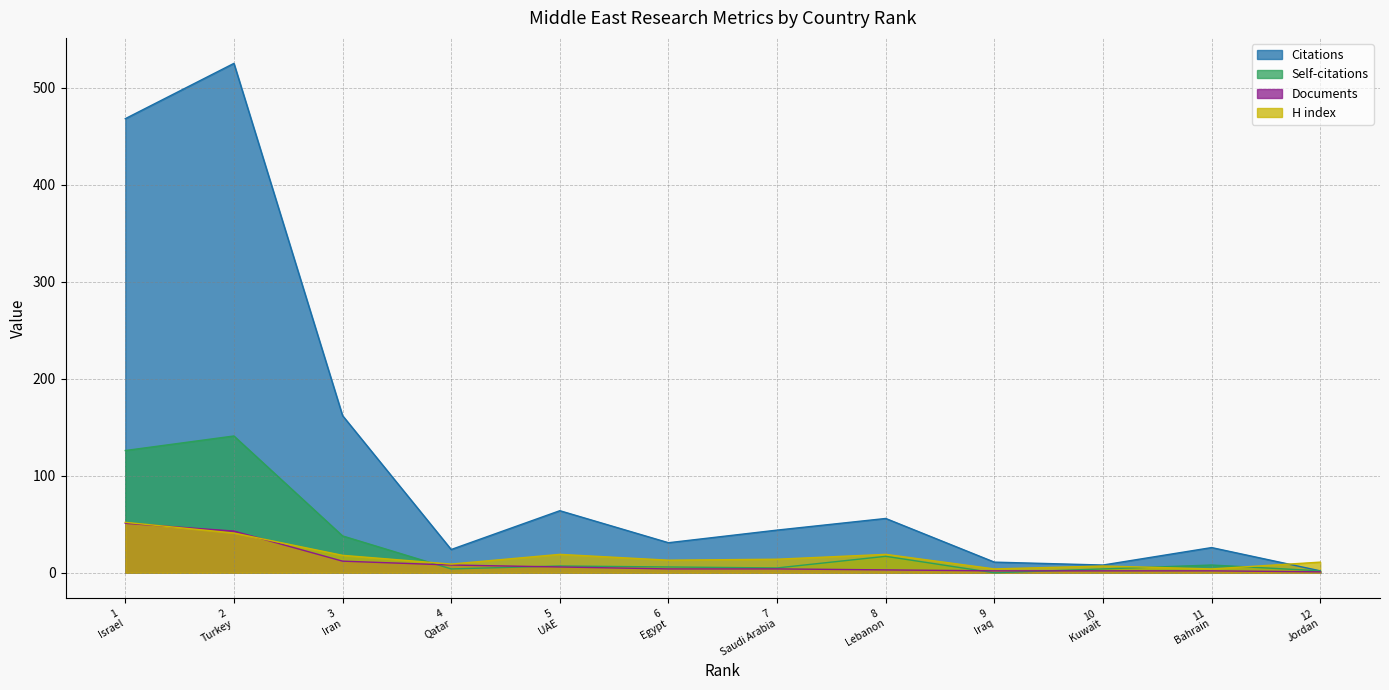

Which series has the largest total across all categories?

Citations